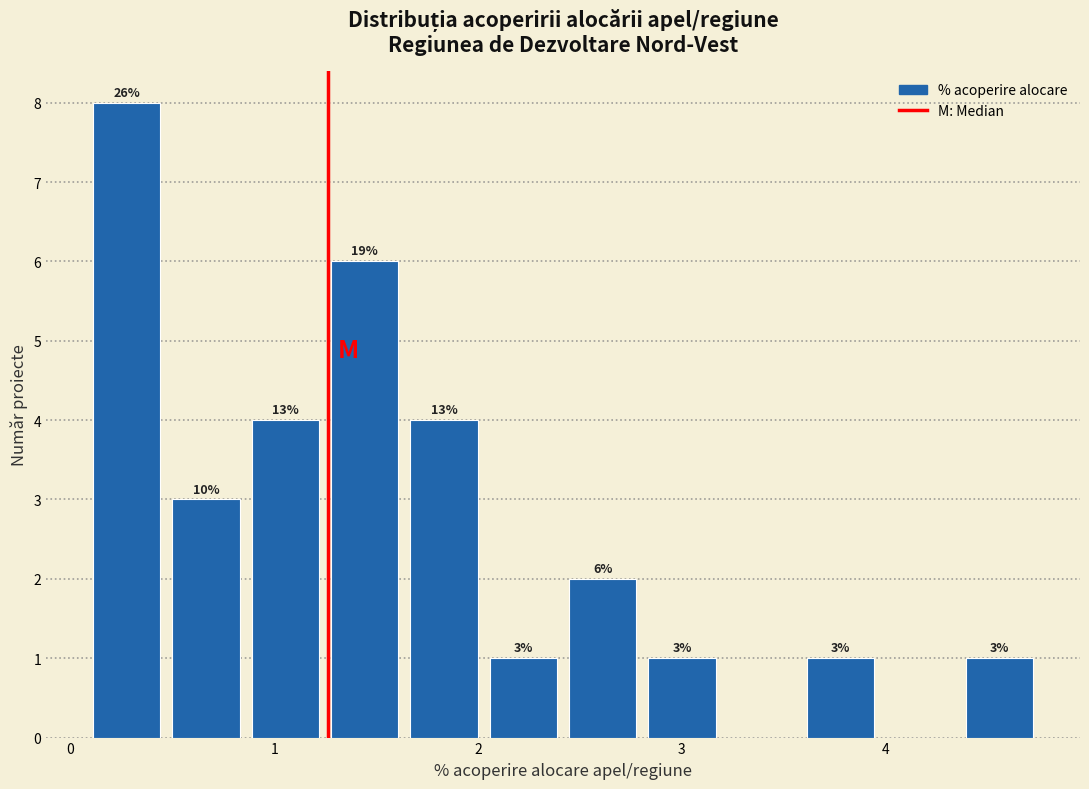

Read against the x-axis, roughly where is the centre of the tallest bar?

0.3